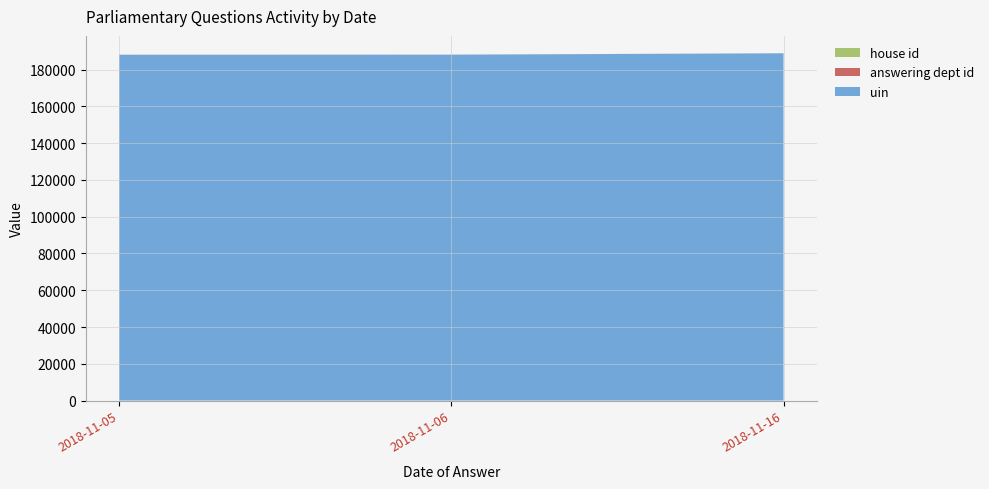

Reading left to right, what are all the values shown in this chart?

uin: 188120	188154	188910
answering dept id: 29	29	29
house id: 1	1	1